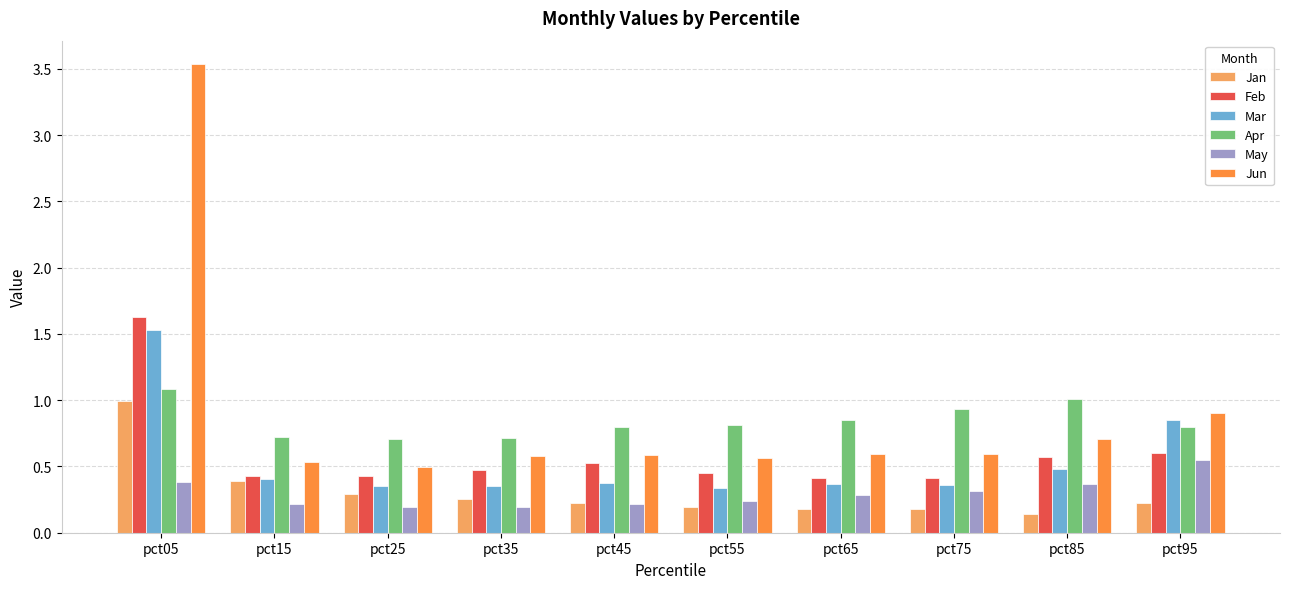

What is the maximum value for Feb?

1.6